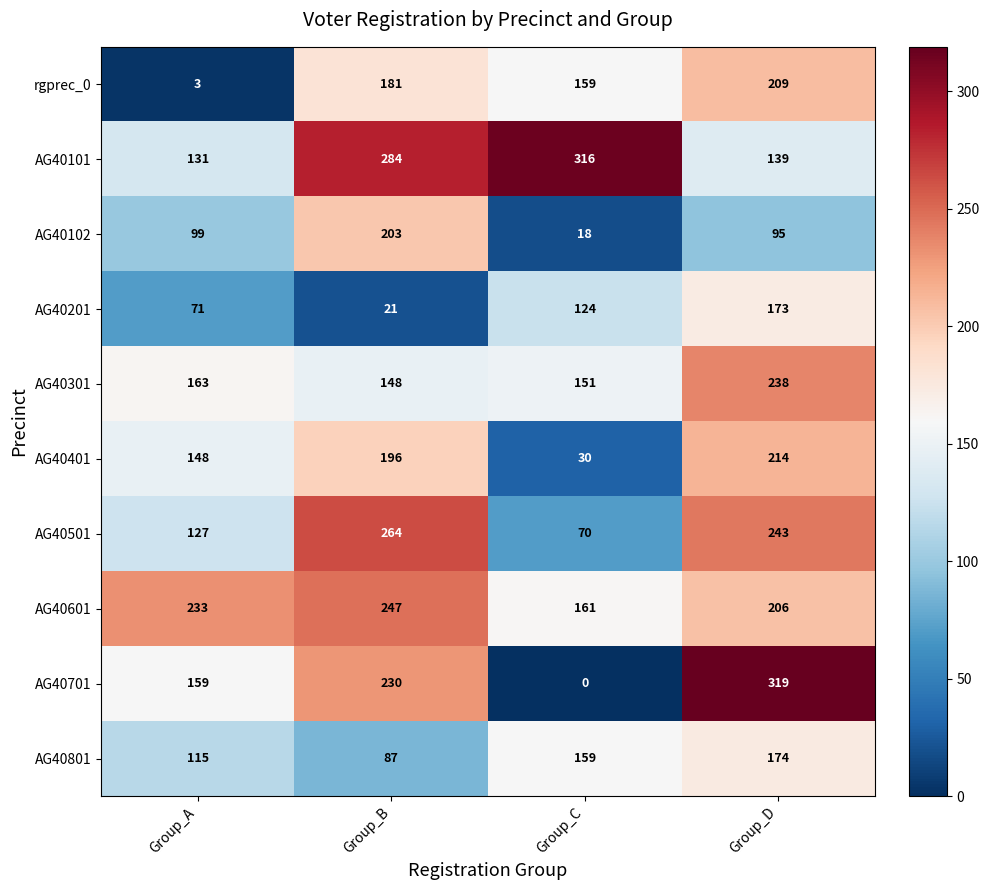

What is the total value across all series at Group_B?

1861